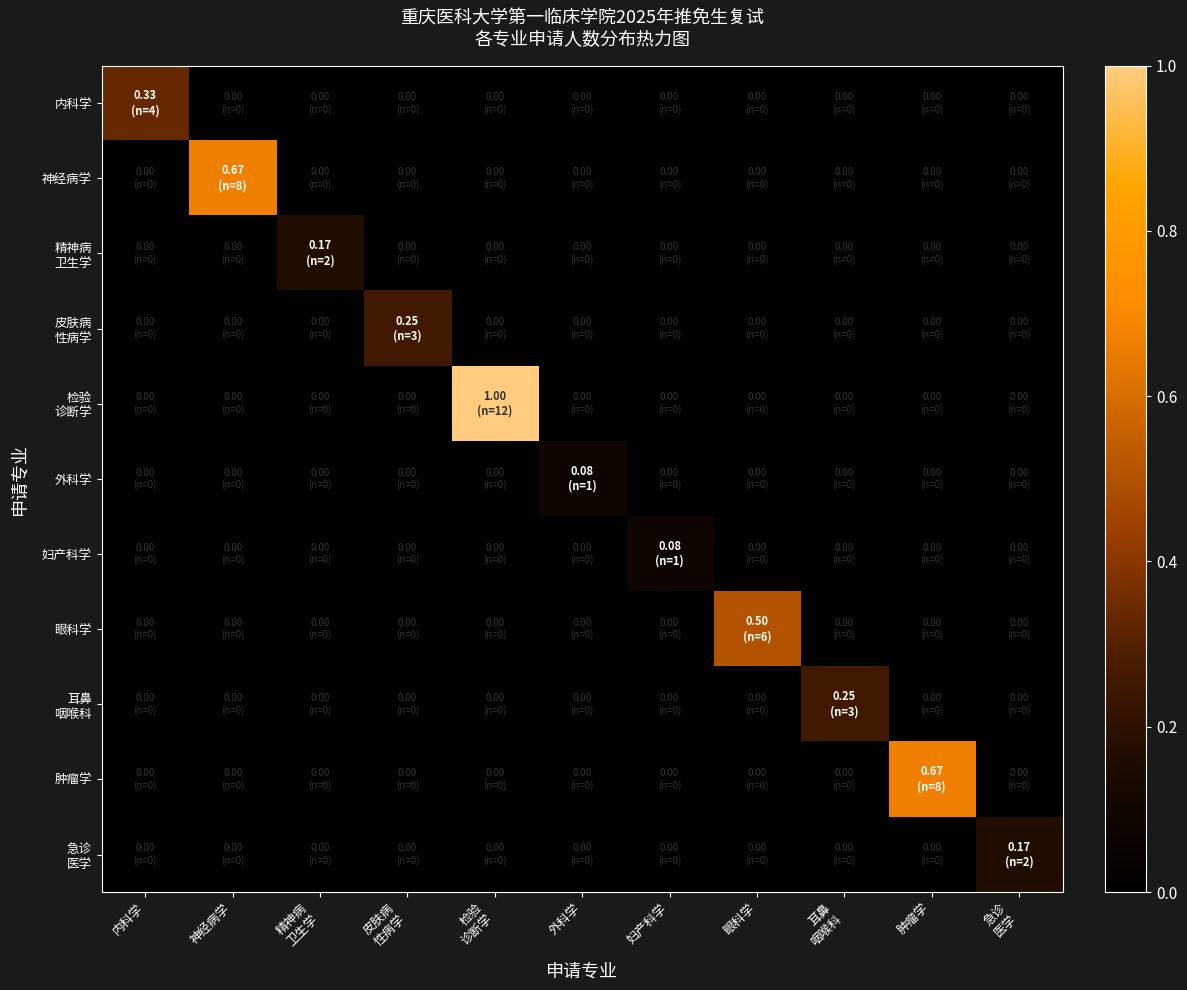

What is the spread (max minus min) of values at 急诊
医学?

0.2